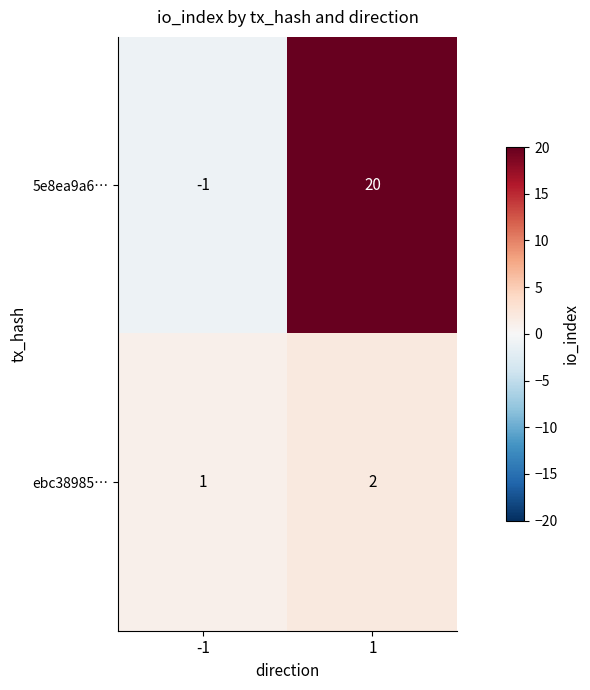

Rank the series by their average value, from lowest to highest.

ebc38985…, 5e8ea9a6…